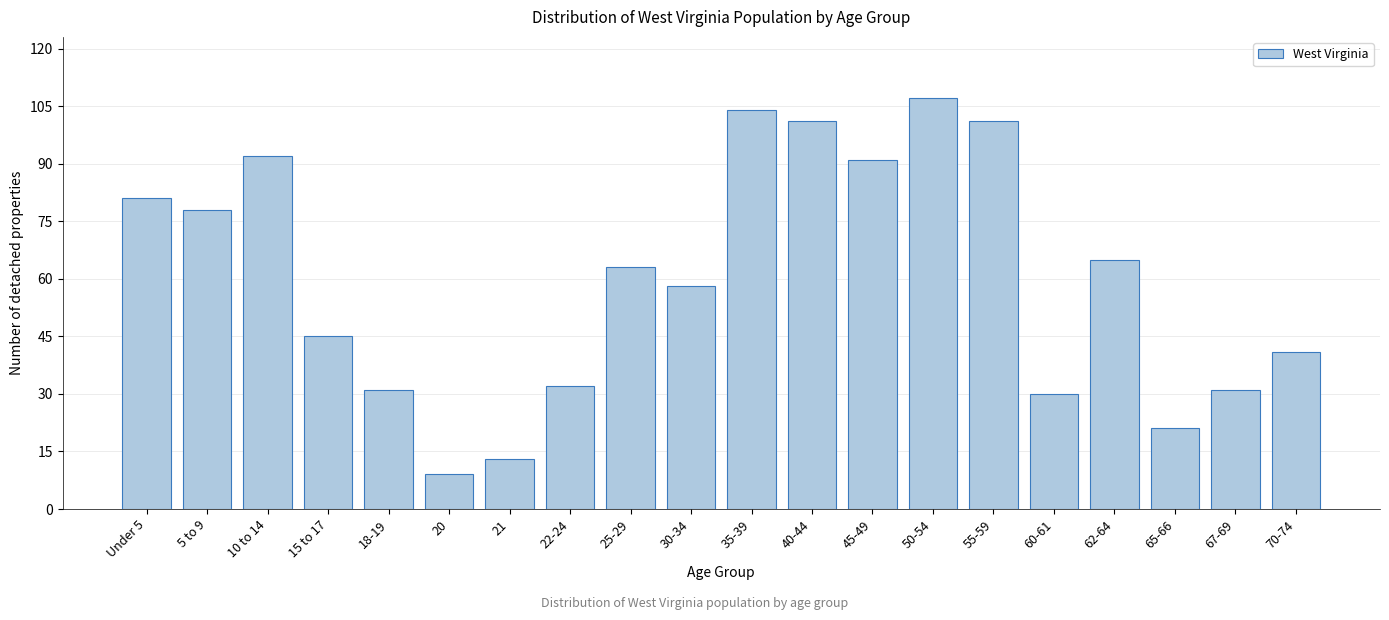

Reading left to right, extract all data points from this chart.

81	78	92	45	31	9	13	32	63	58	104	101	91	107	101	30	65	21	31	41